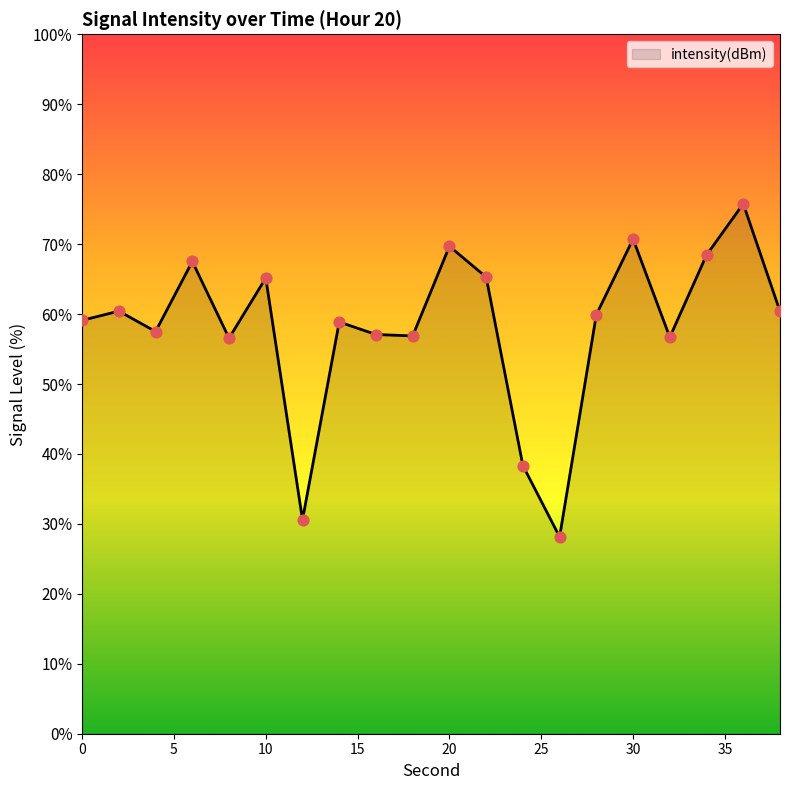

What is the difference between the maximum and minimum values?

47.6